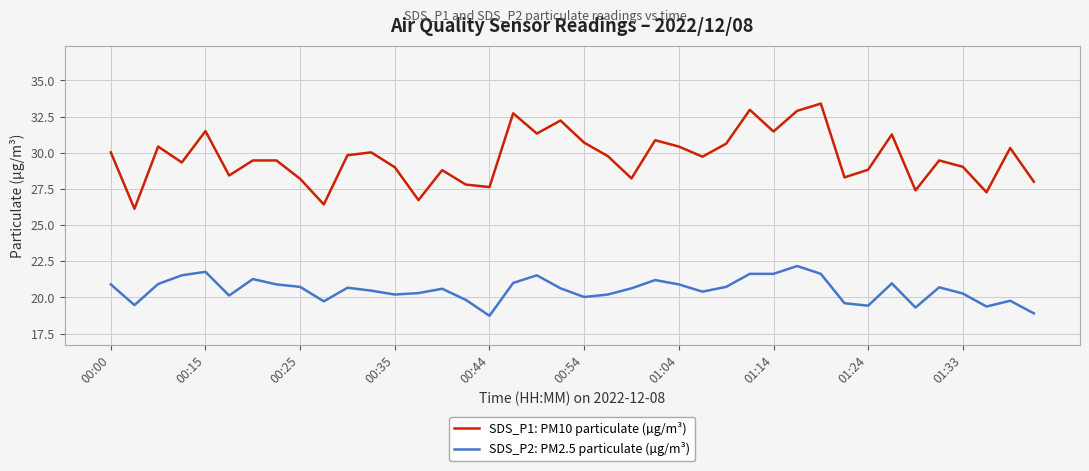

What is the difference between the maximum and minimum values in the SDS_P2: PM2.5 particulate (µg/m³) series?

3.4